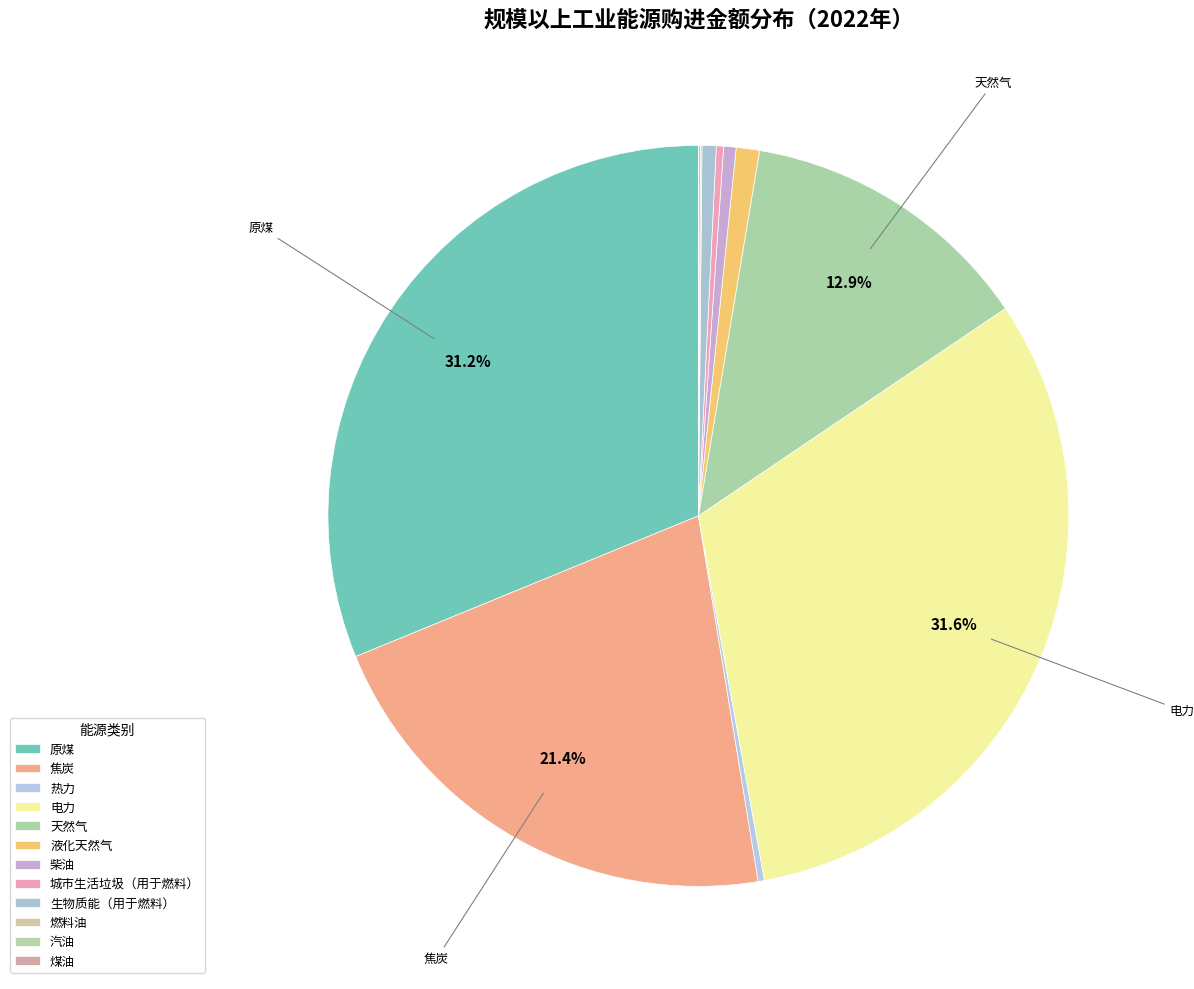

How much of the chart is everything except 柴油?

99.5%